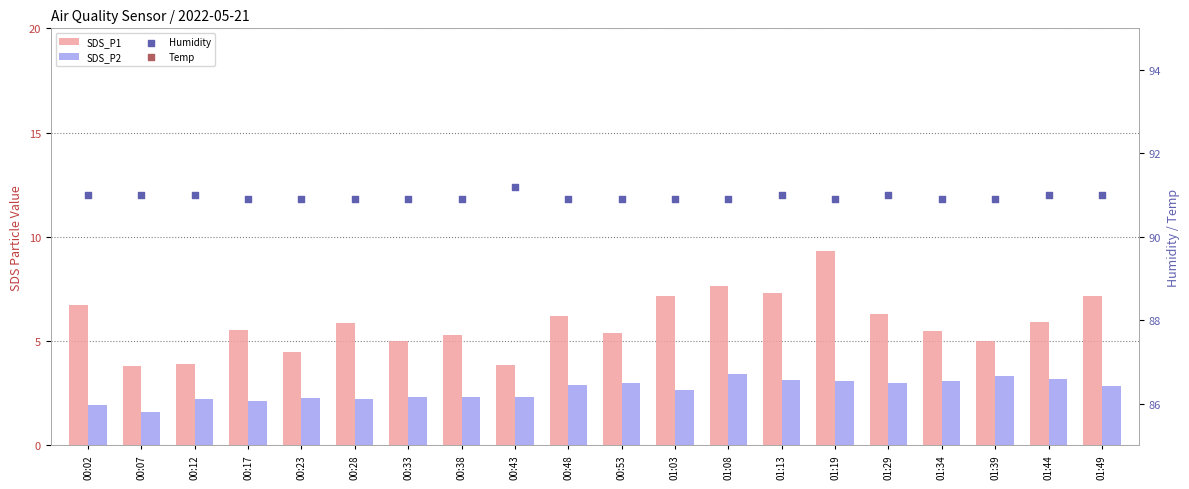

Which series has the largest total across all categories?

Humidity